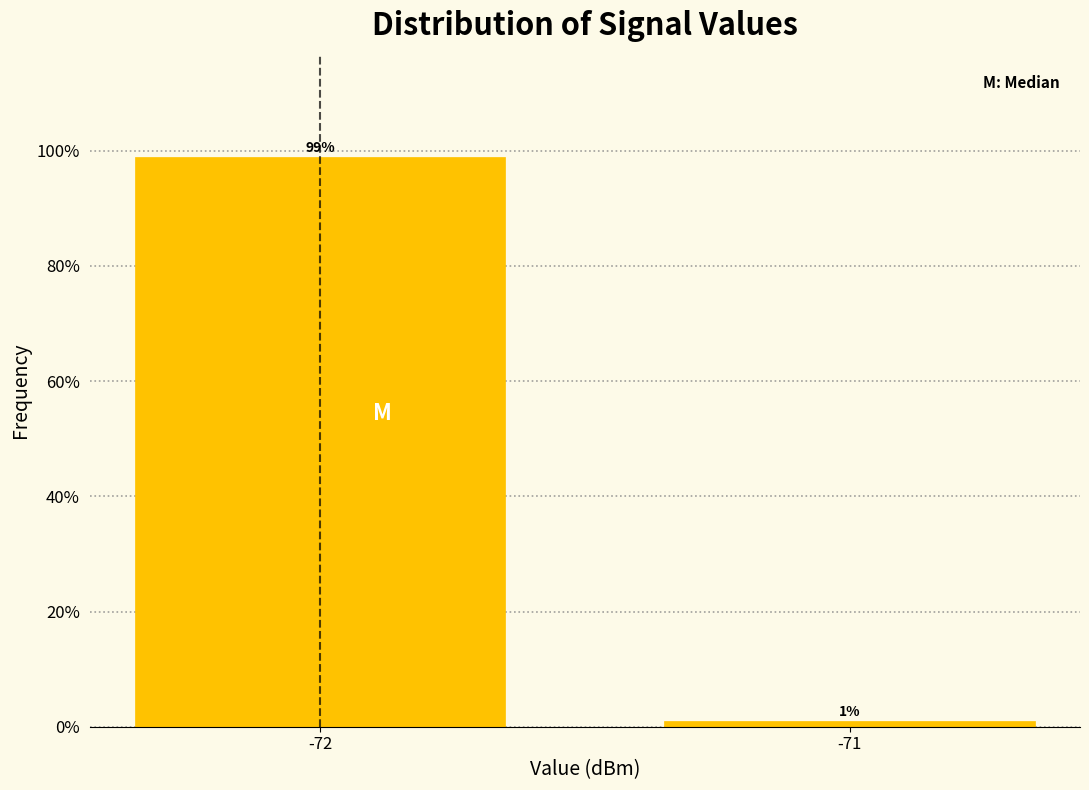

Which has a higher value, -72 or -71?

-72